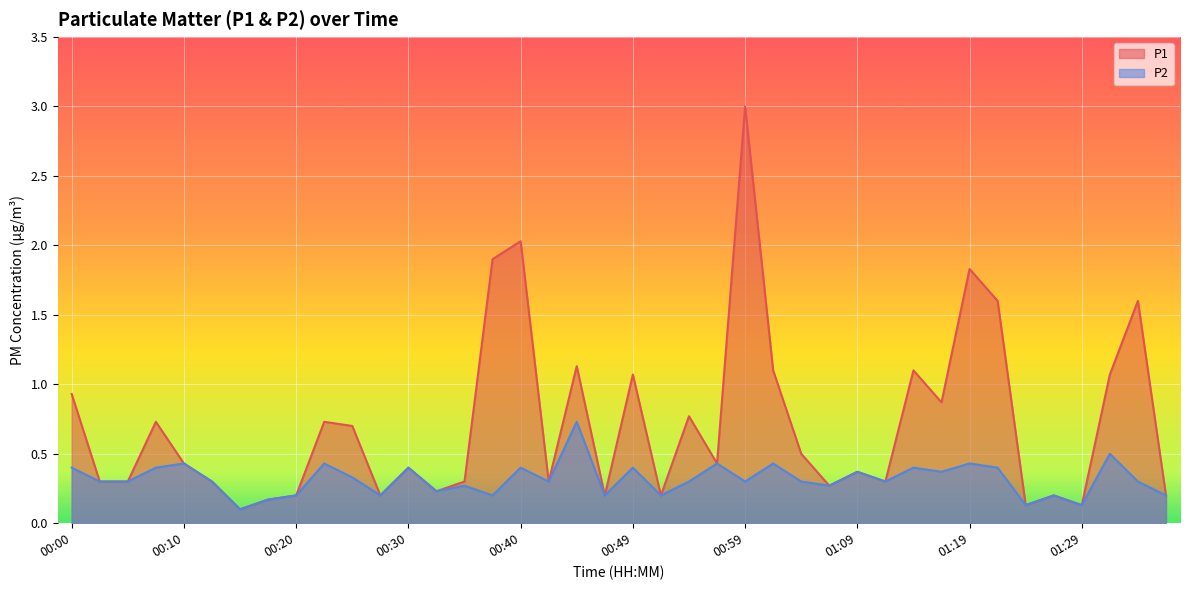

Which series has the widest spread of values?

P1